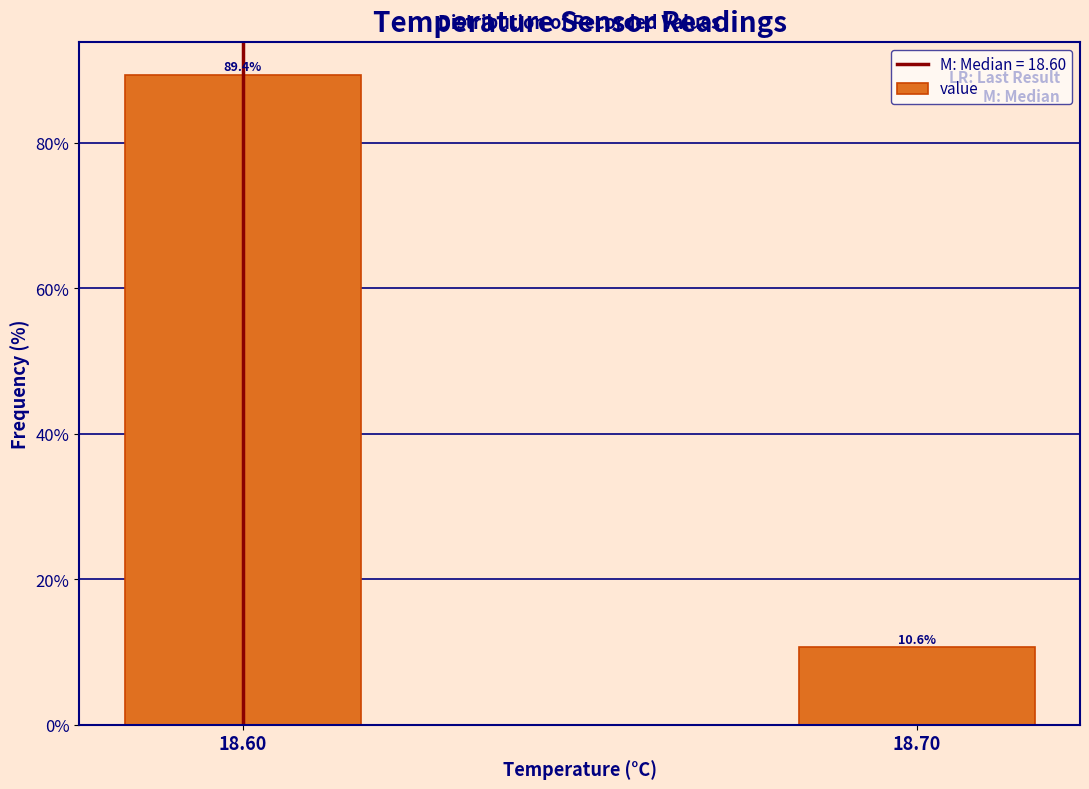

Reading right to left, what are all the values shown in this chart?

18.70=10.6	18.60=89.4